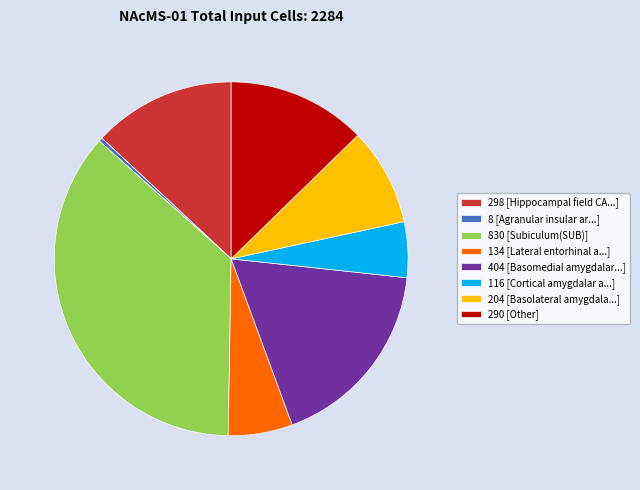

How many slices are in this pie chart?

8